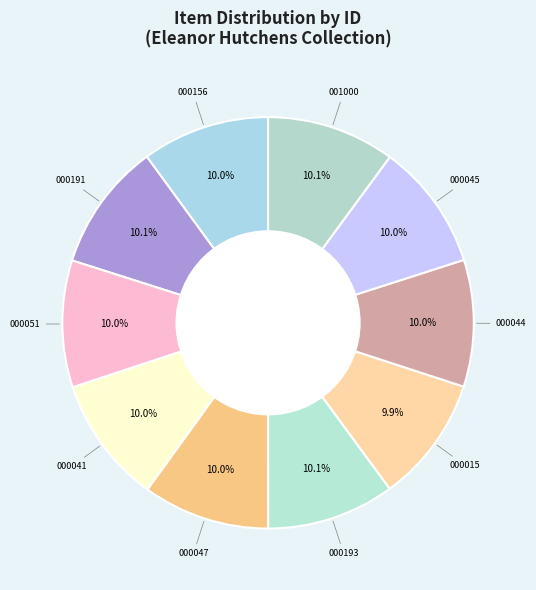

Is there any slice that represents more than half of the pie?

No